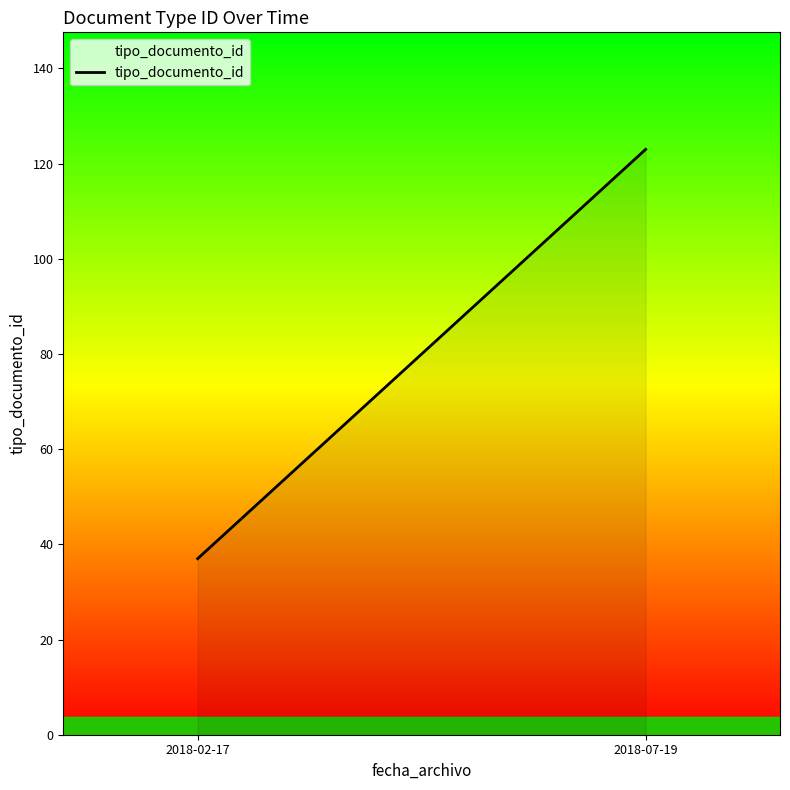

List the labels in order of value, smallest first.

2018-02-17, 2018-07-19